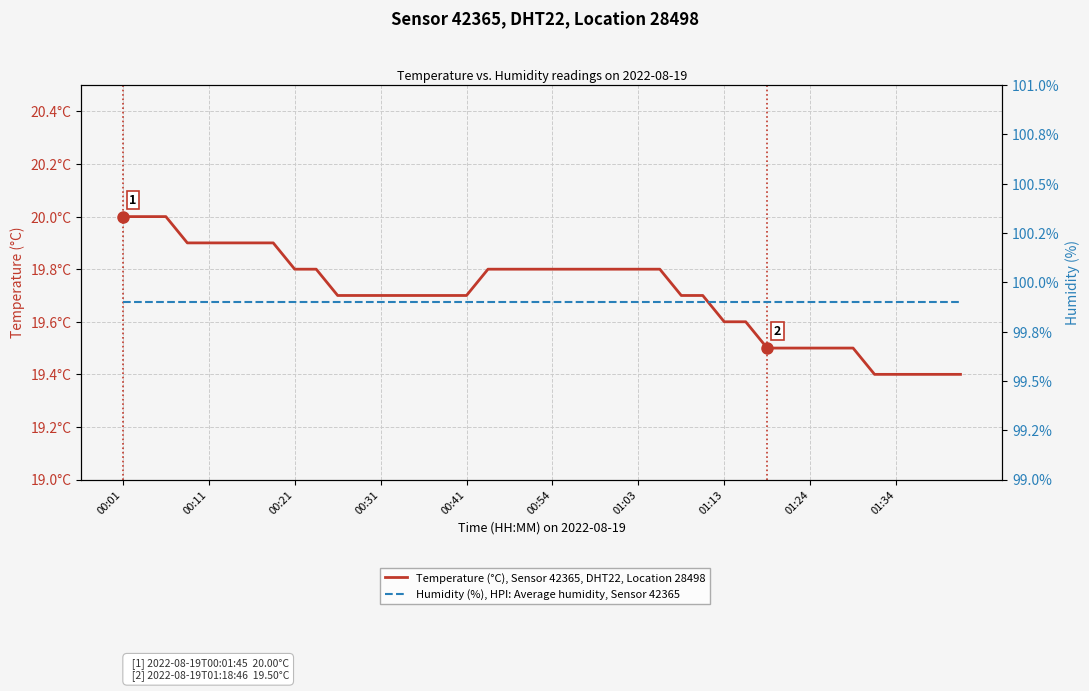

Is the value of Humidity (%), HPI: Average humidity, Sensor 42365 at 36 greater than the value of Temperature (°C), Sensor 42365, DHT22, Location 28498 at 01:03?

Yes